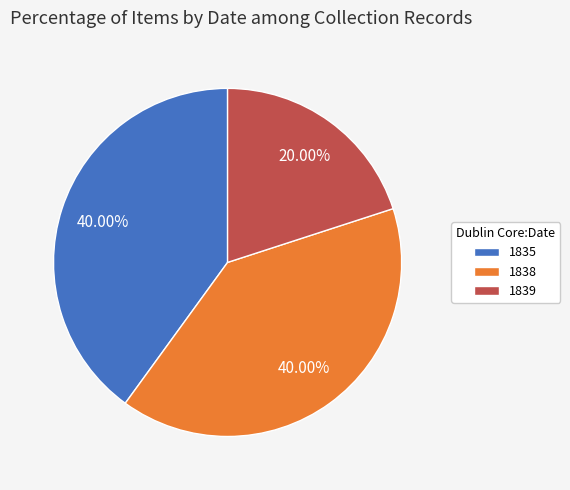

Do 1839 and 1838 together represent more than half of the pie?

Yes